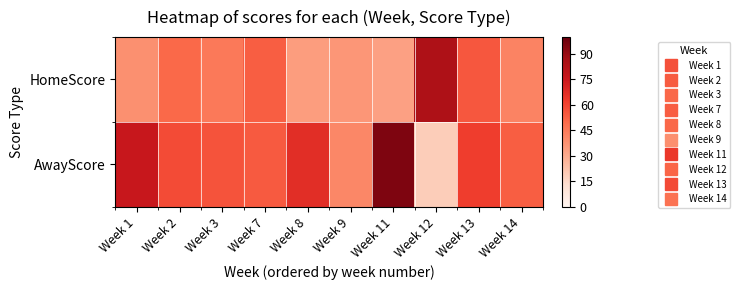

At which category is the sum across all series the highest?

Week 11